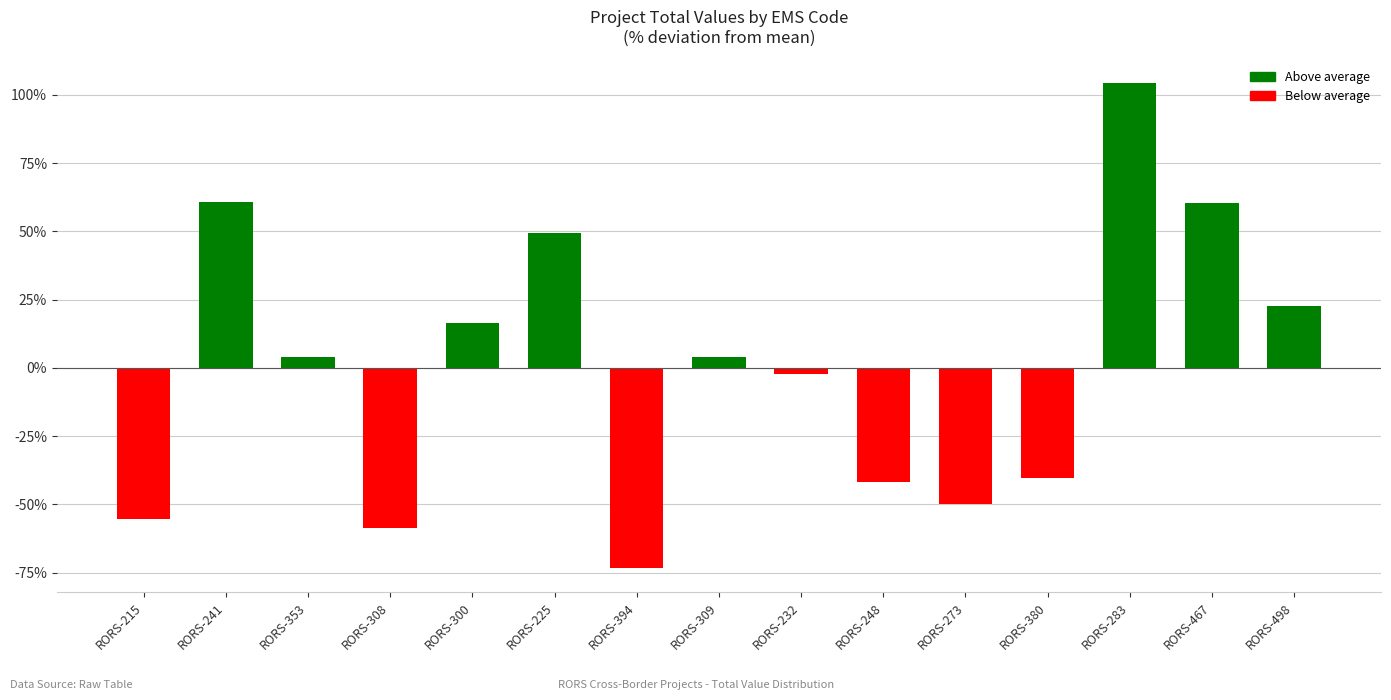

The value at RORS-467 is 60.4. True or false?

True